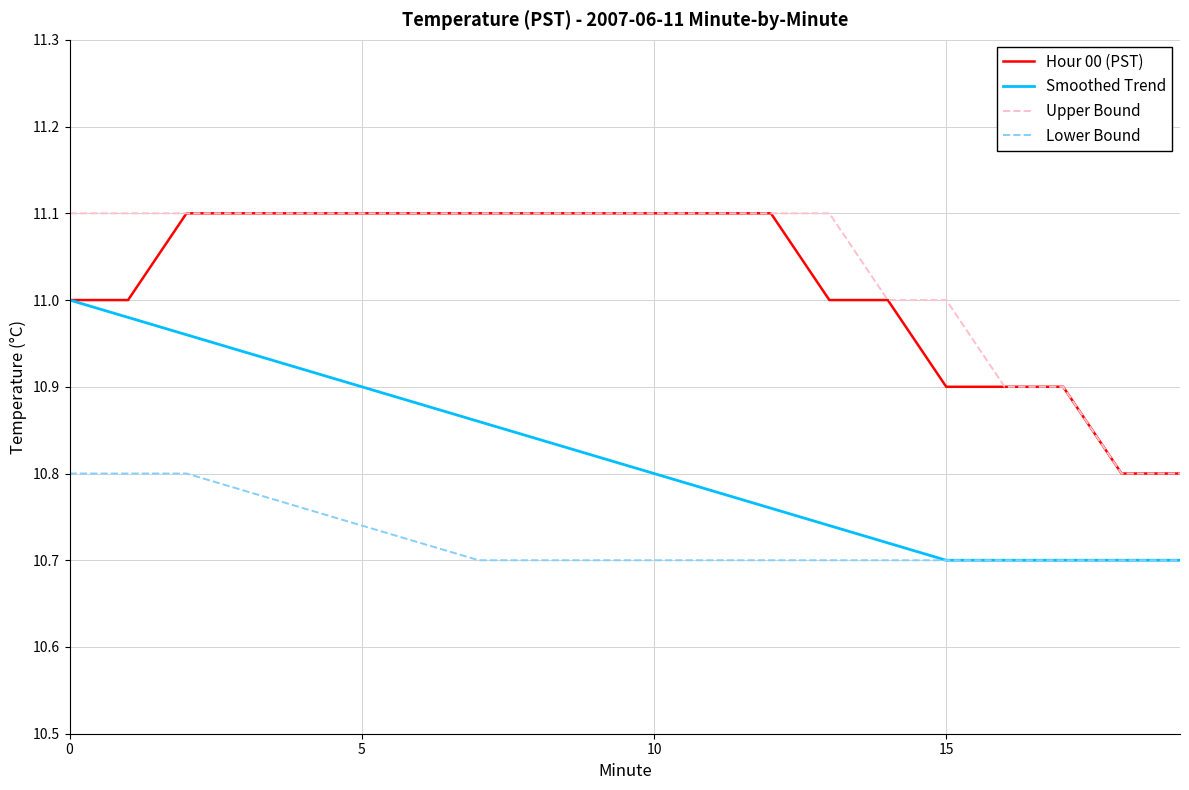

What is the highest value of the Hour 00 (PST) series?

11.1